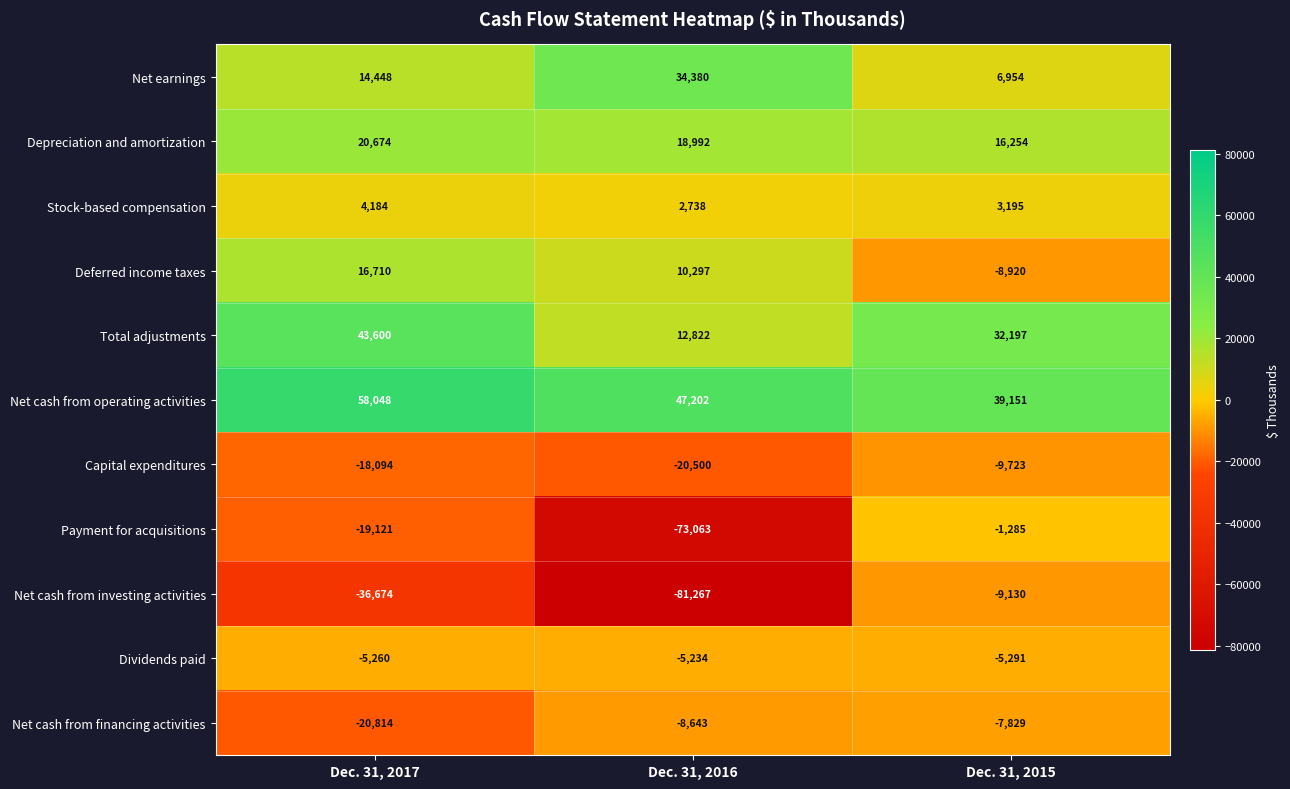

Is it true that Total adjustments equals 32197 at Dec. 31, 2015?

True